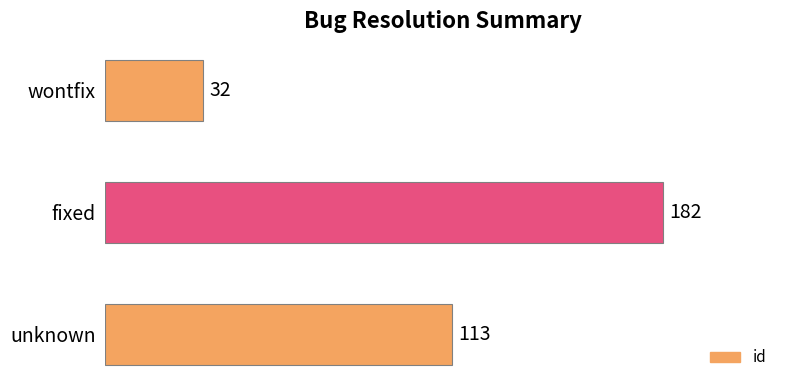

What is the minimum value shown in the chart?

32